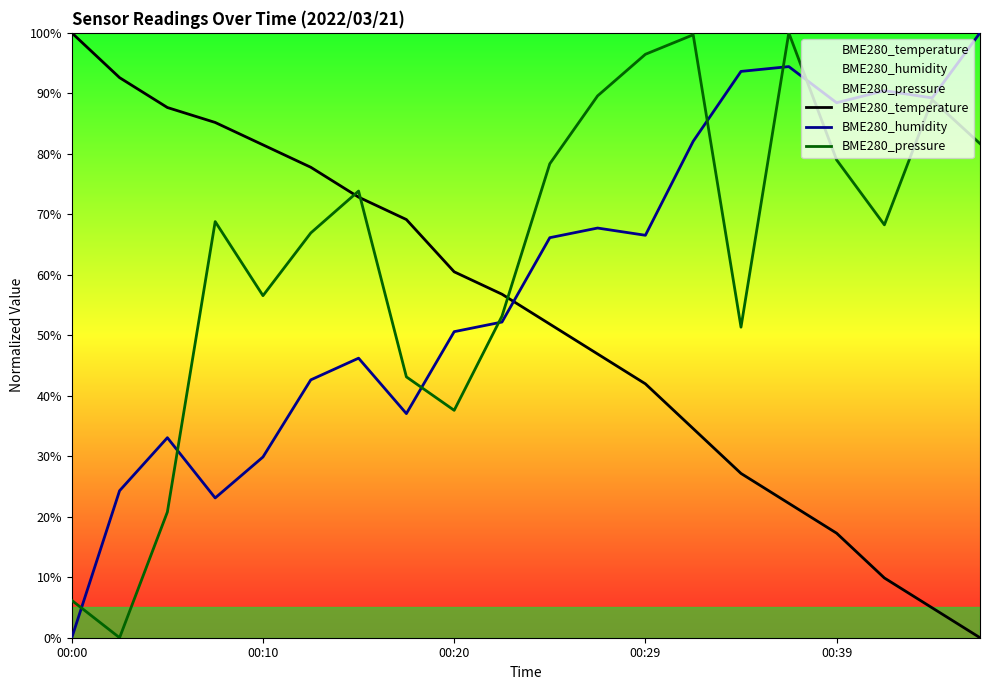

What is the total value across all series at 00:29?

205.0